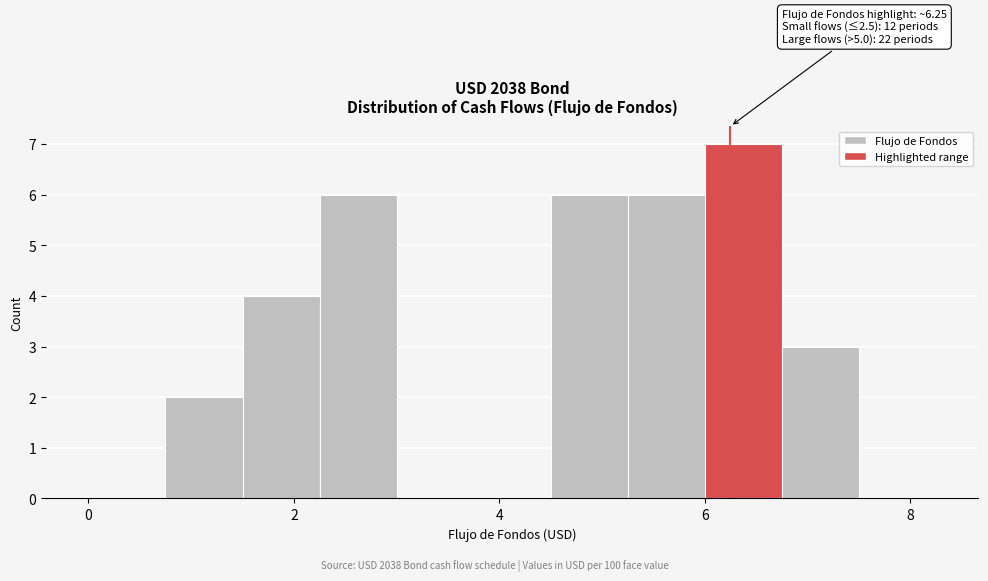

Read against the x-axis, roughly where is the centre of the tallest bar?

6.4